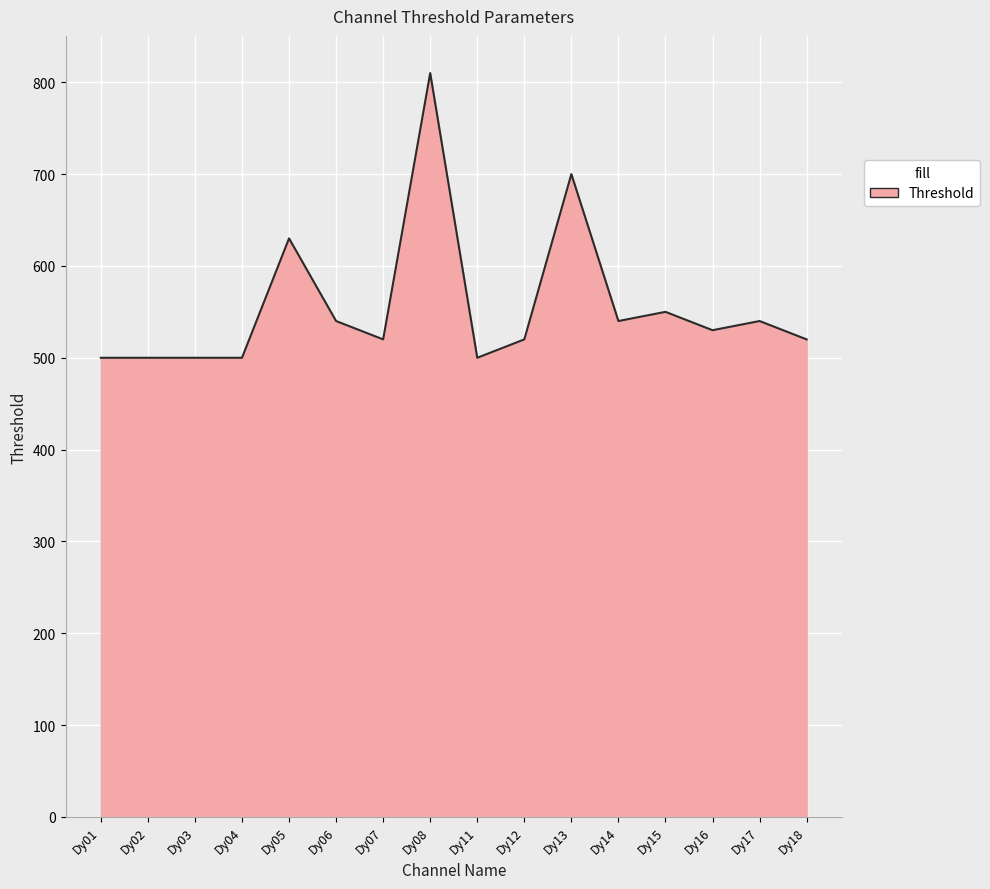

What is the smallest value displayed?

500